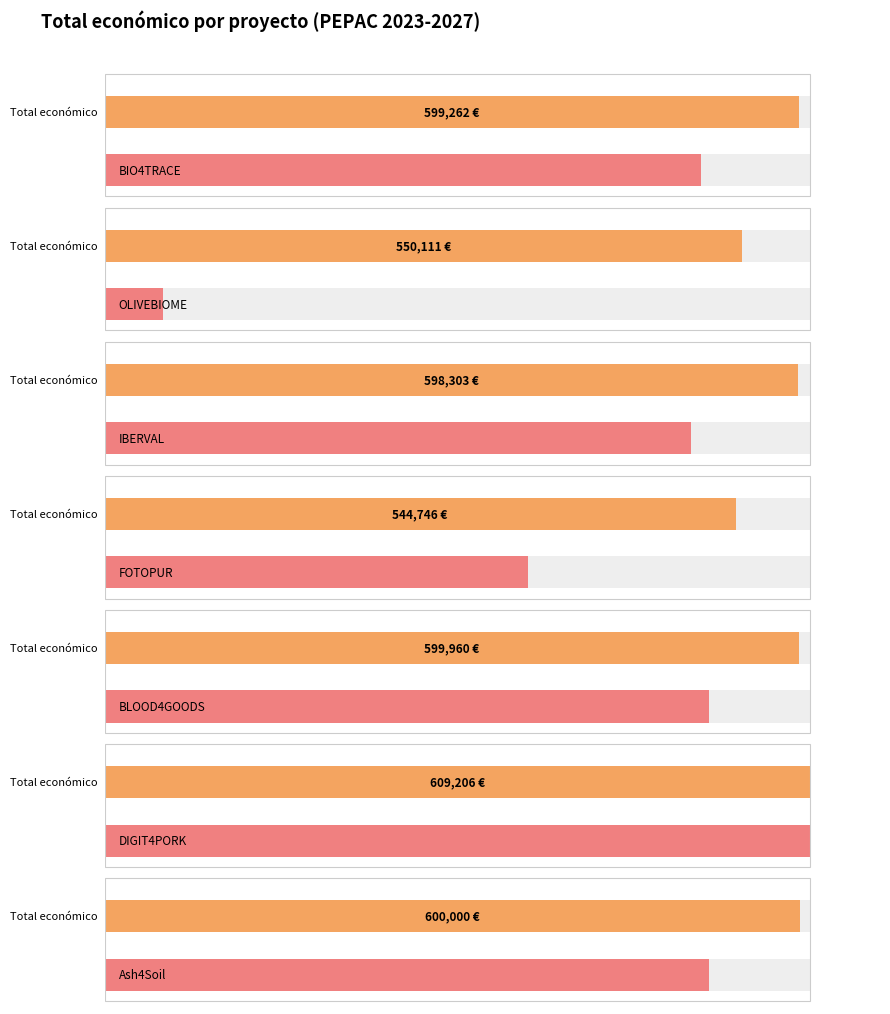

Read the value at FOTOPUR, to the nearest 10.

544750